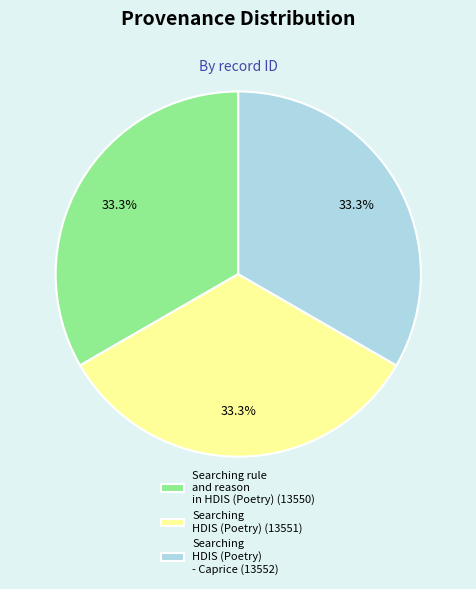

What is the total percentage of Searching rule and reason in HDIS (Poetry) (13550) and Searching HDIS (Poetry) - Caprice (13552)?

66.7%